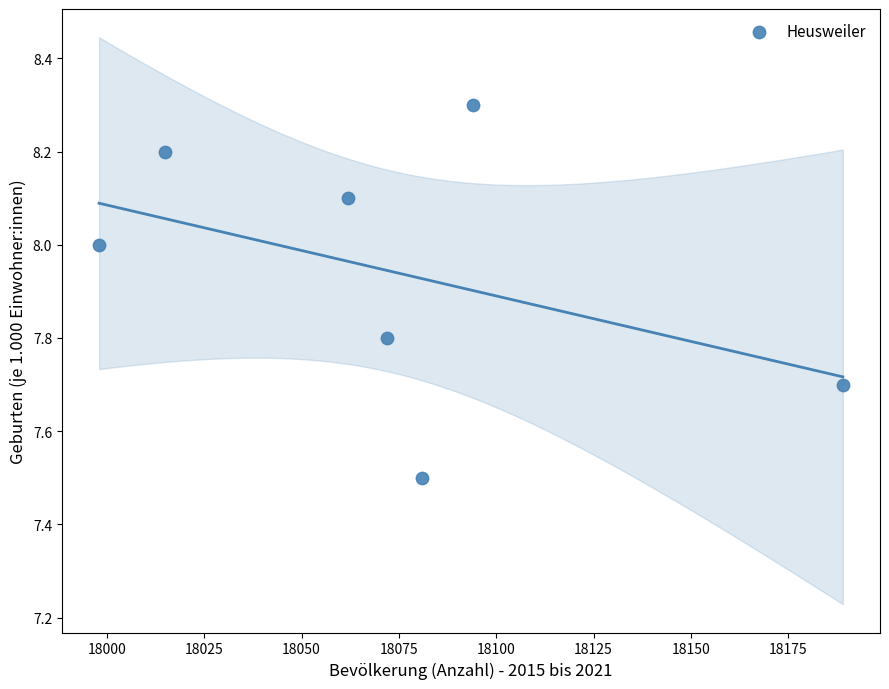

What Y value in the scatter plot is closest to 7?

7.5